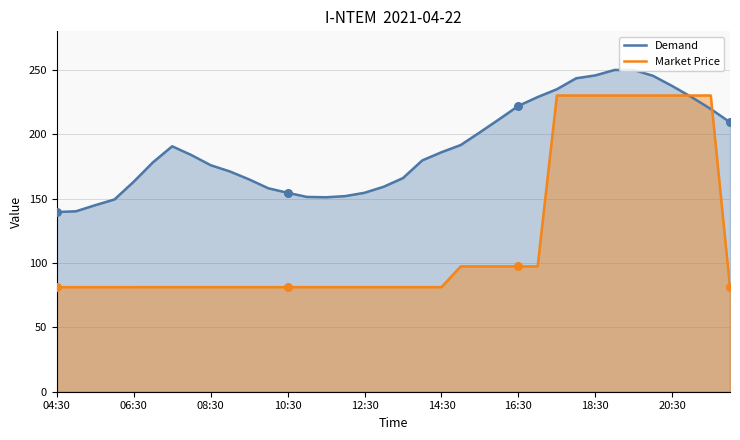

What are all the series names shown in the legend?

Demand, Market Price